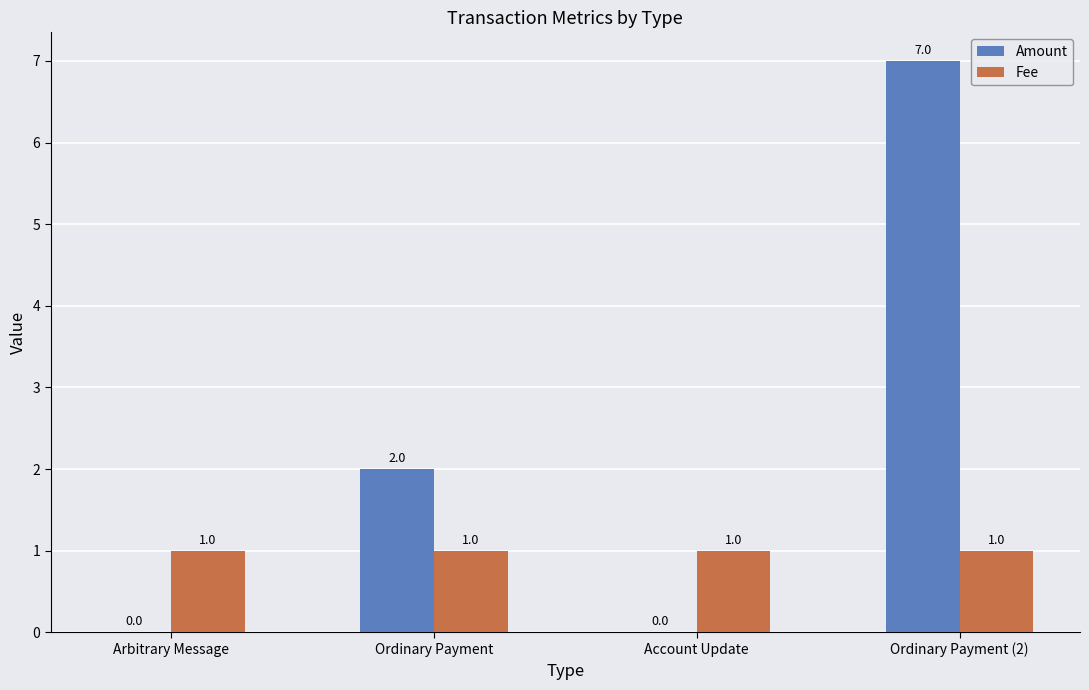

Reading left to right, extract all data points from this chart.

Amount: Arbitrary Message=0	Ordinary Payment=2	Account Update=0	Ordinary Payment (2)=7
Fee: Arbitrary Message=1	Ordinary Payment=1	Account Update=1	Ordinary Payment (2)=1